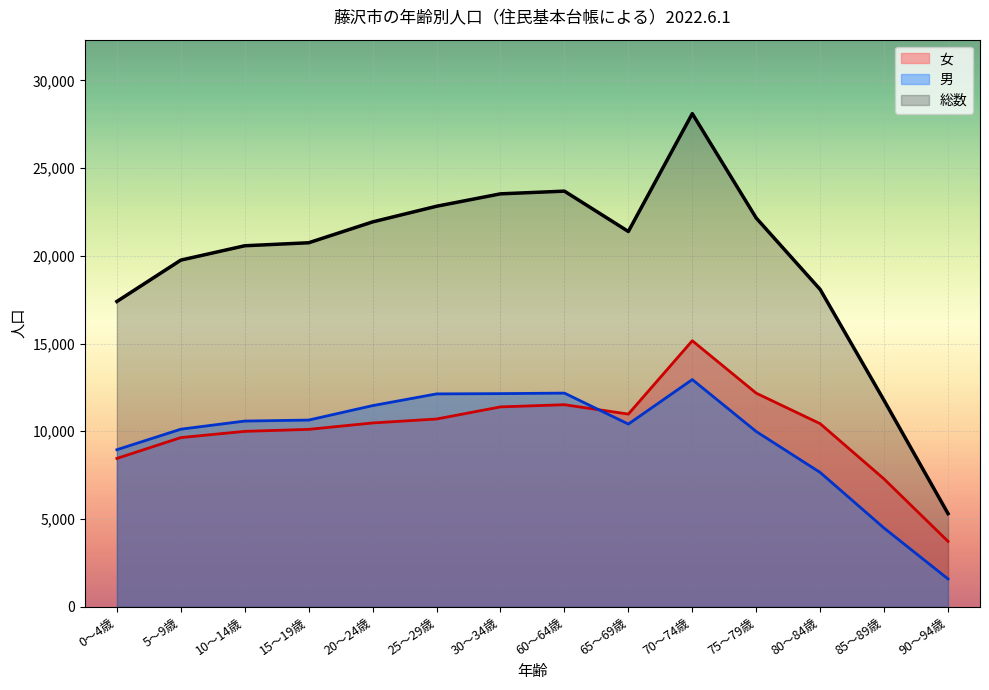

True or false: 女 has a value of 3418 at 85～89歳.

False